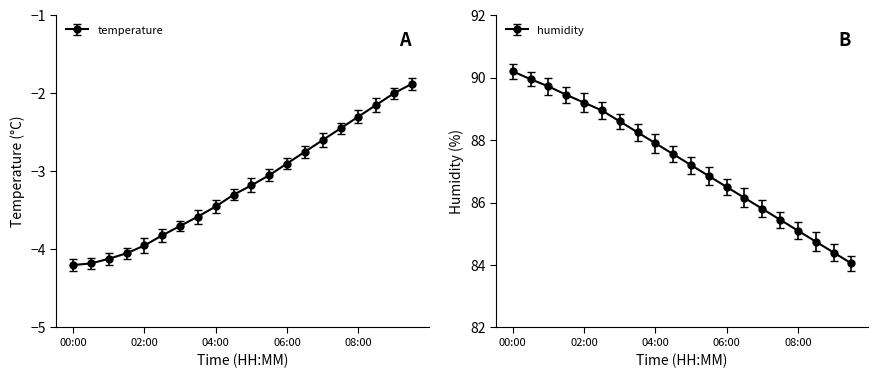

Which category has the lowest value in the humidity series?

09:30